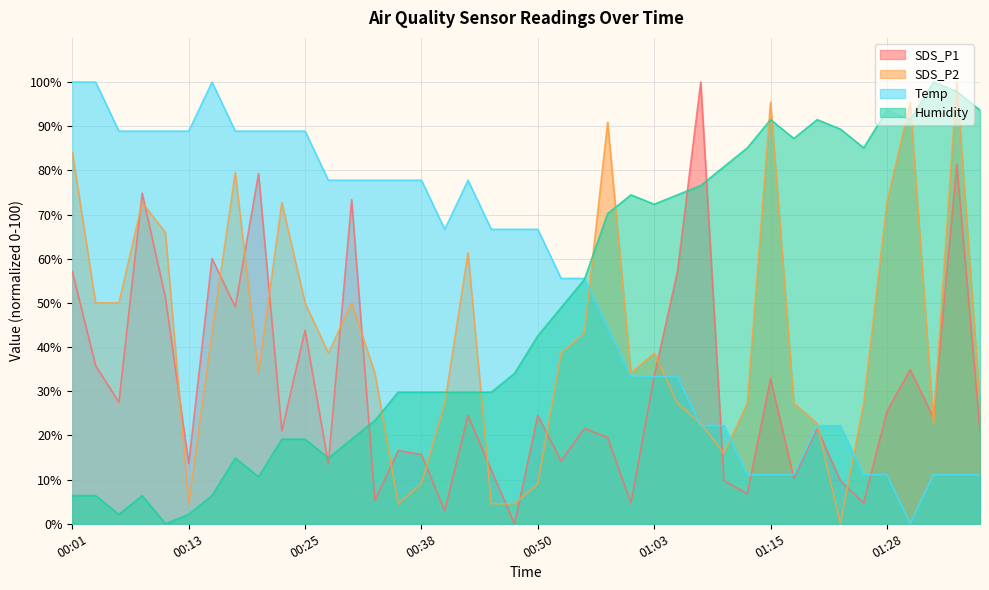

Rank the series by their average value, from lowest to highest.

SDS_P1, SDS_P2, Humidity, Temp